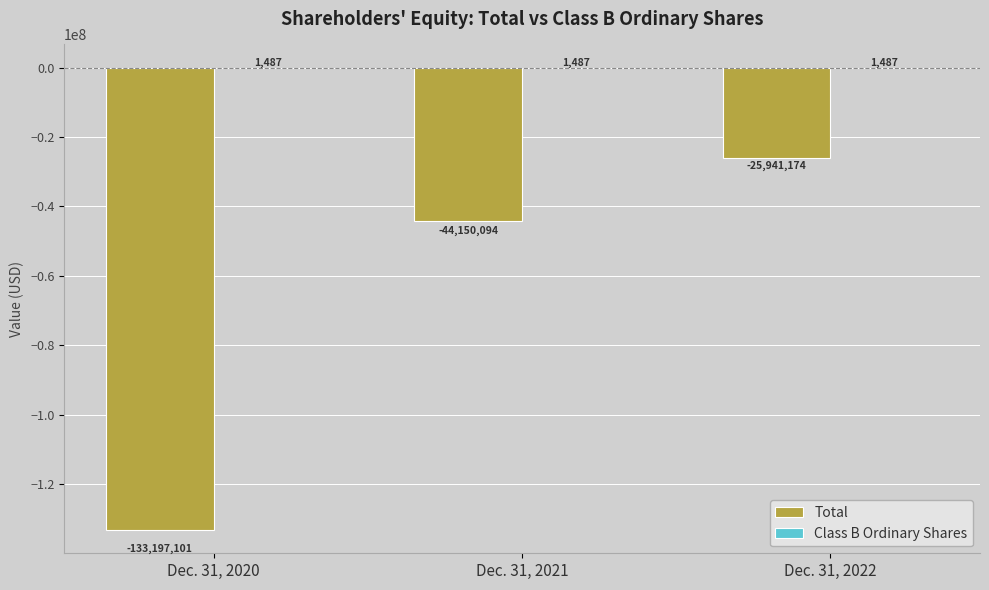

Which series changed the most between Dec. 31, 2021 and Dec. 31, 2022?

Total